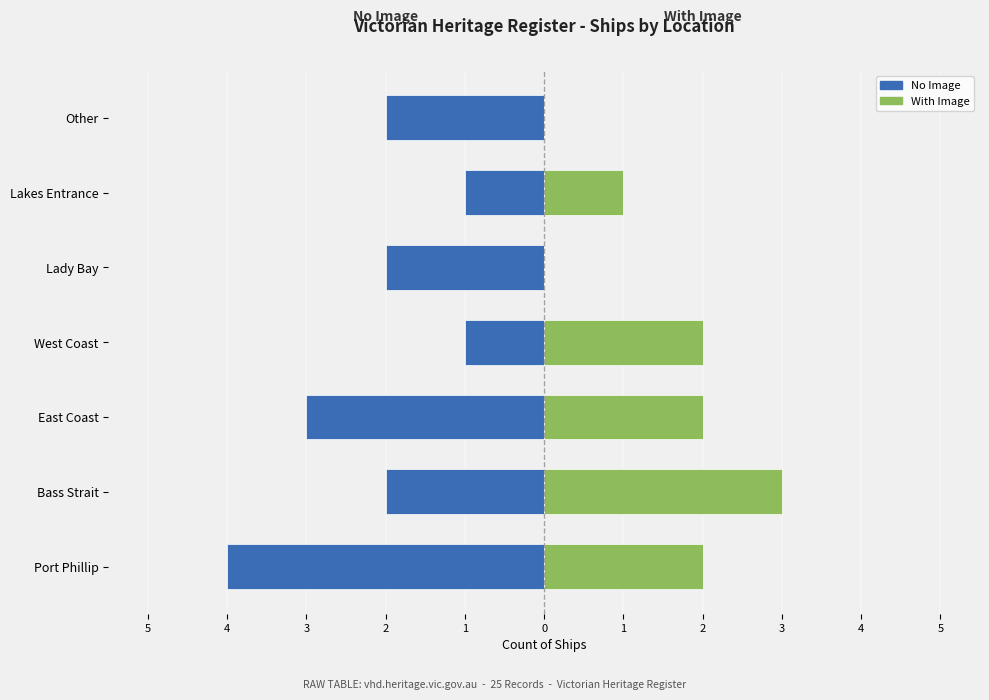

Count the number of categories in the chart.

7